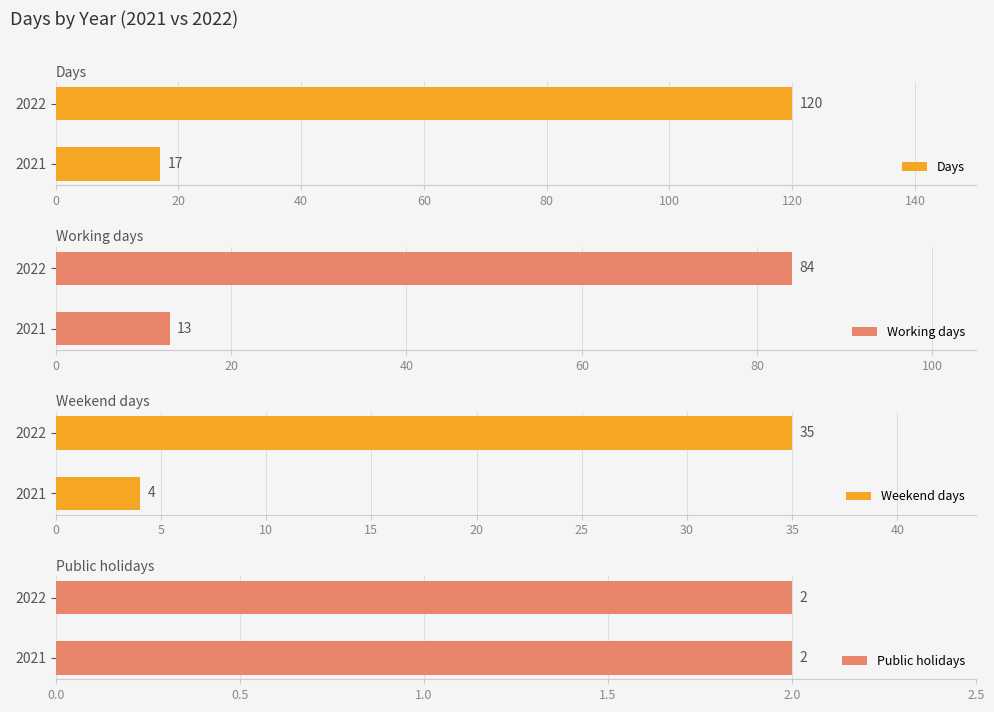

The Days series shows 215 at 2022. True or false?

False